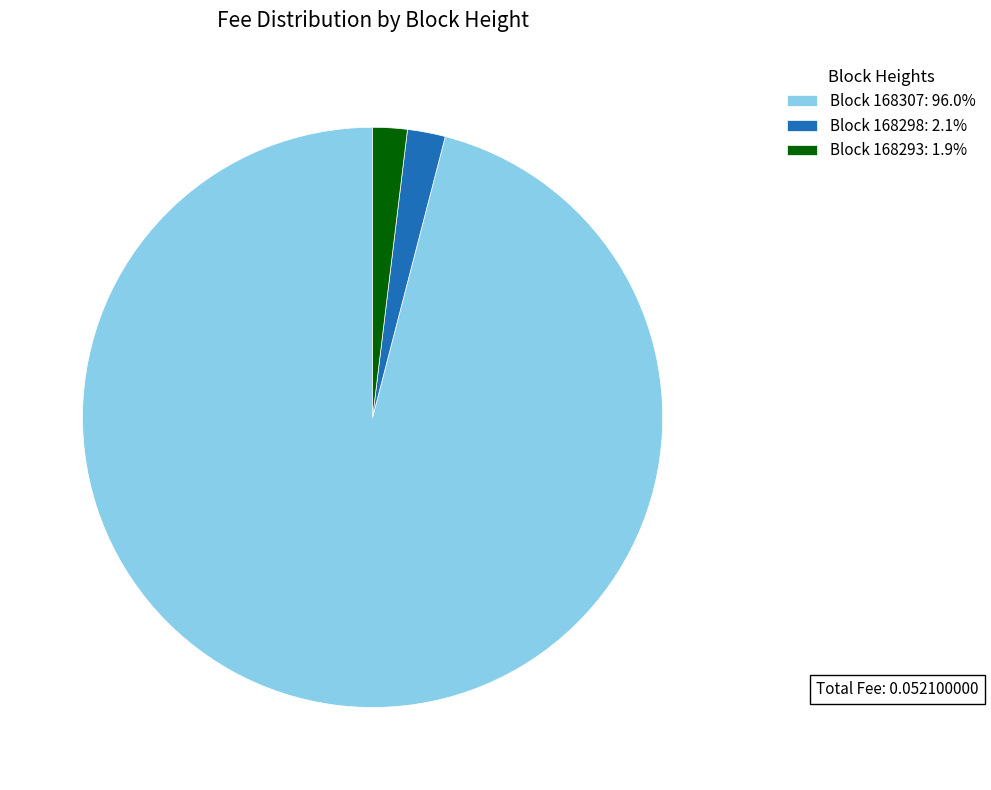

Do Block 168293: 1.9% and Block 168298: 2.1% together represent more than half of the pie?

No